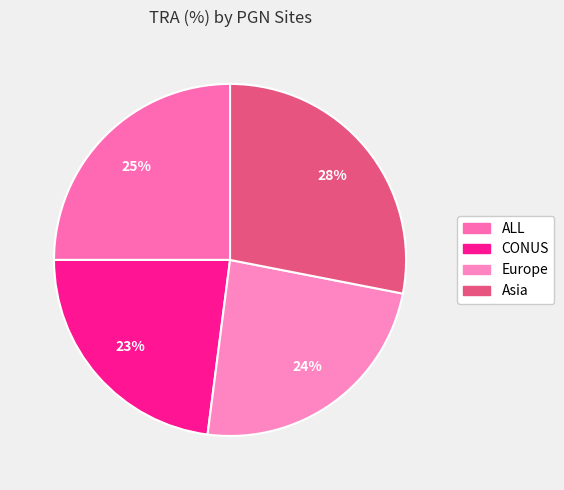

How many segments does this pie chart have?

4